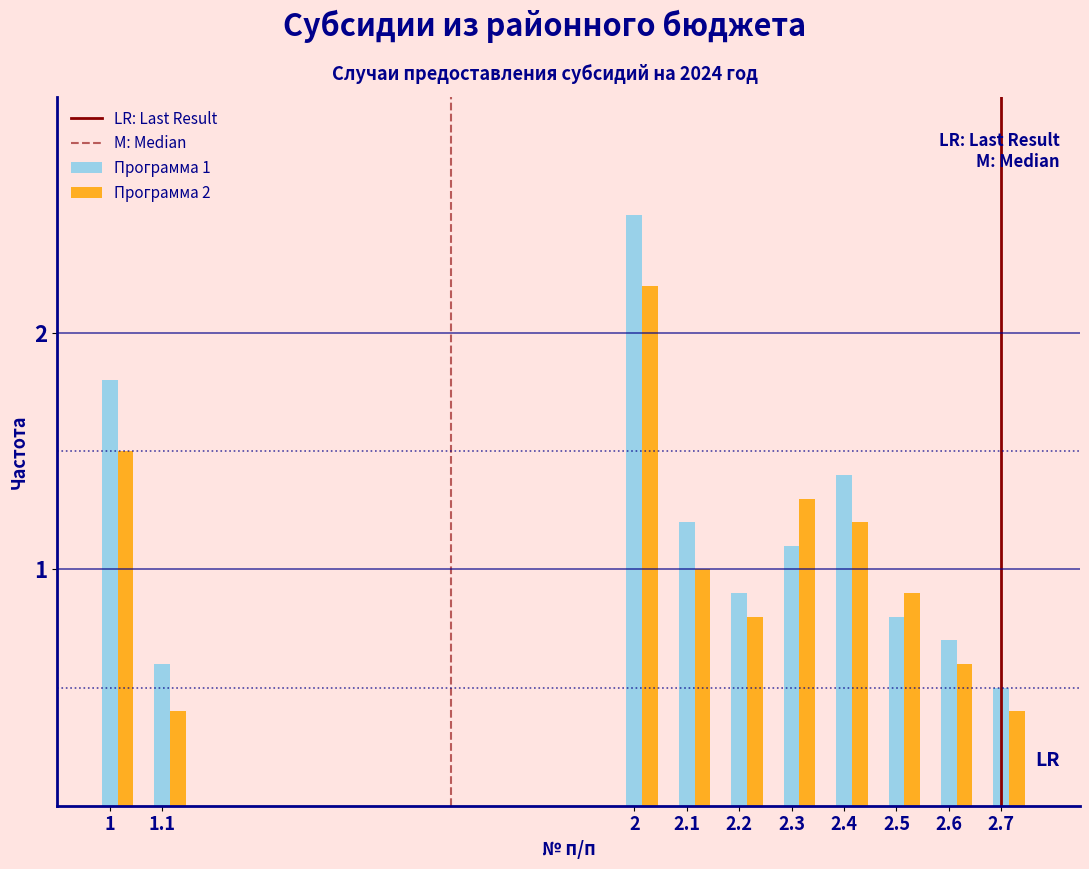

The Программа 2 series shows 1.0 at 2.1. True or false?

True